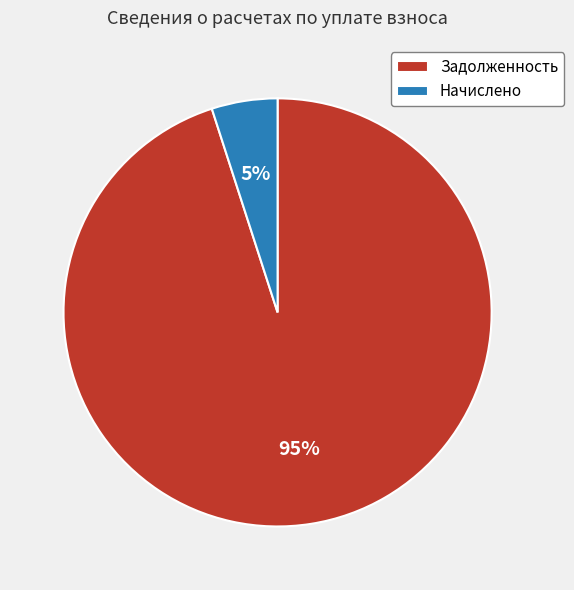

Does any single category account for the majority?

Yes